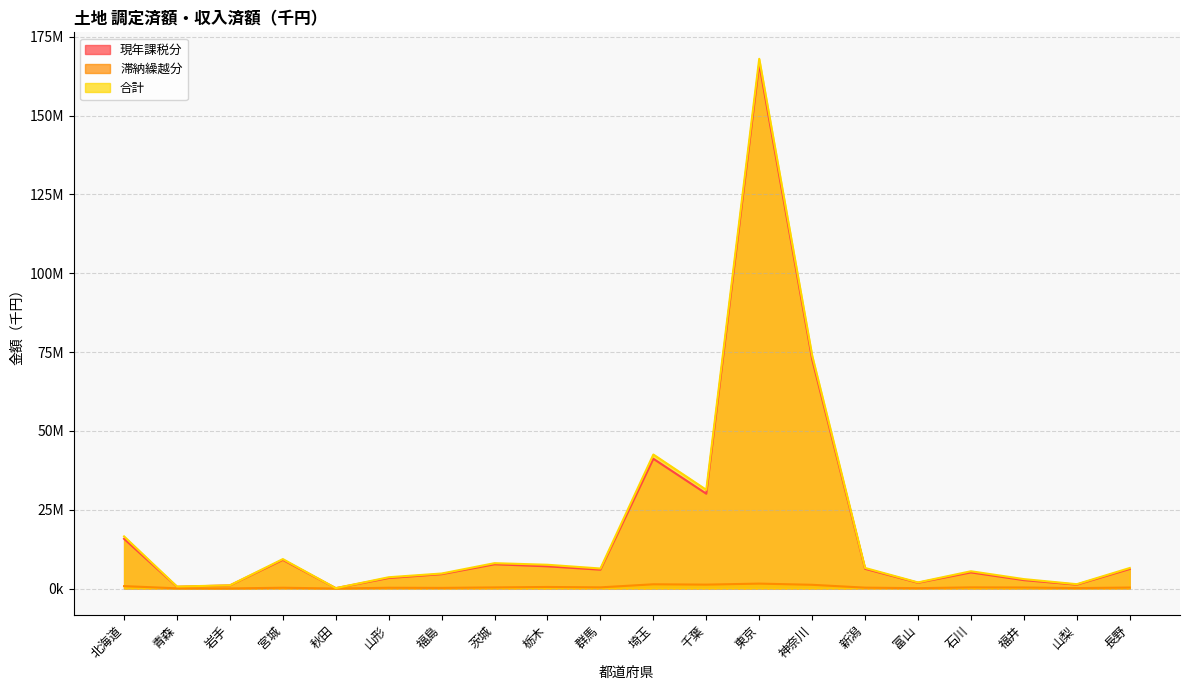

Which series has the largest total across all categories?

合計